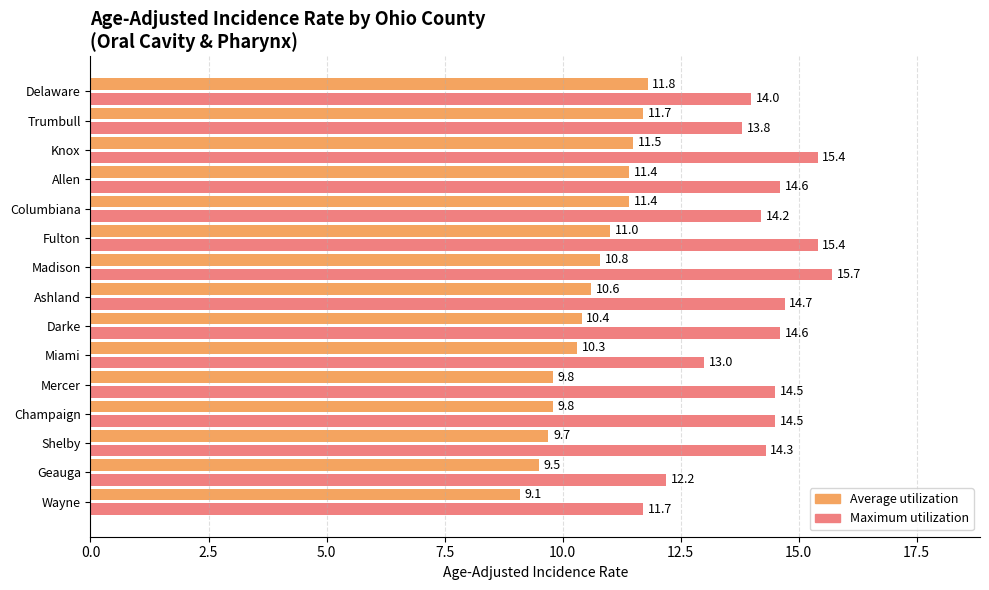

True or false: Average utilization has a value of 9.1 at Wayne.

True